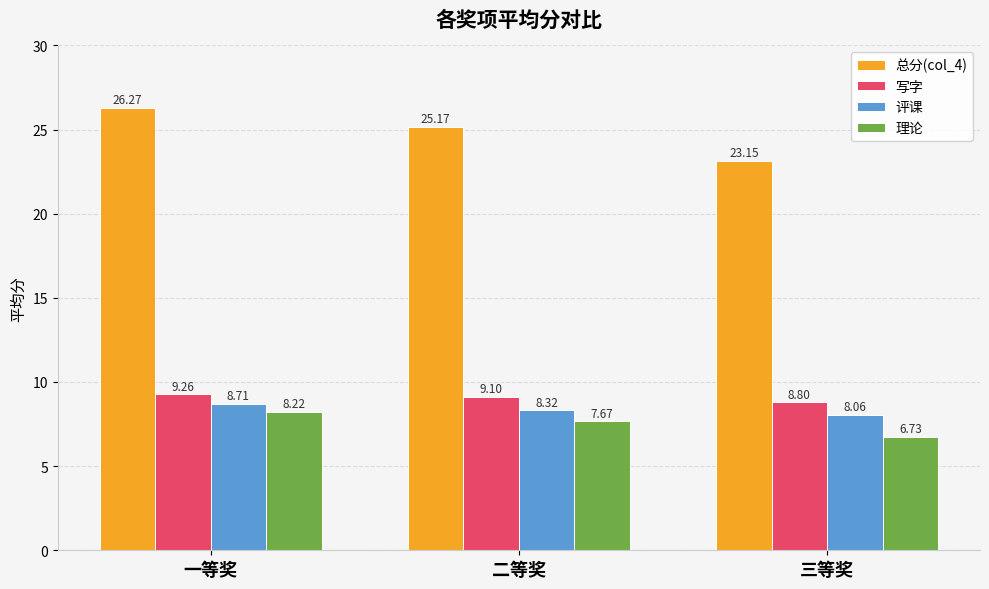

What is the sum of all 理论 values?

22.6